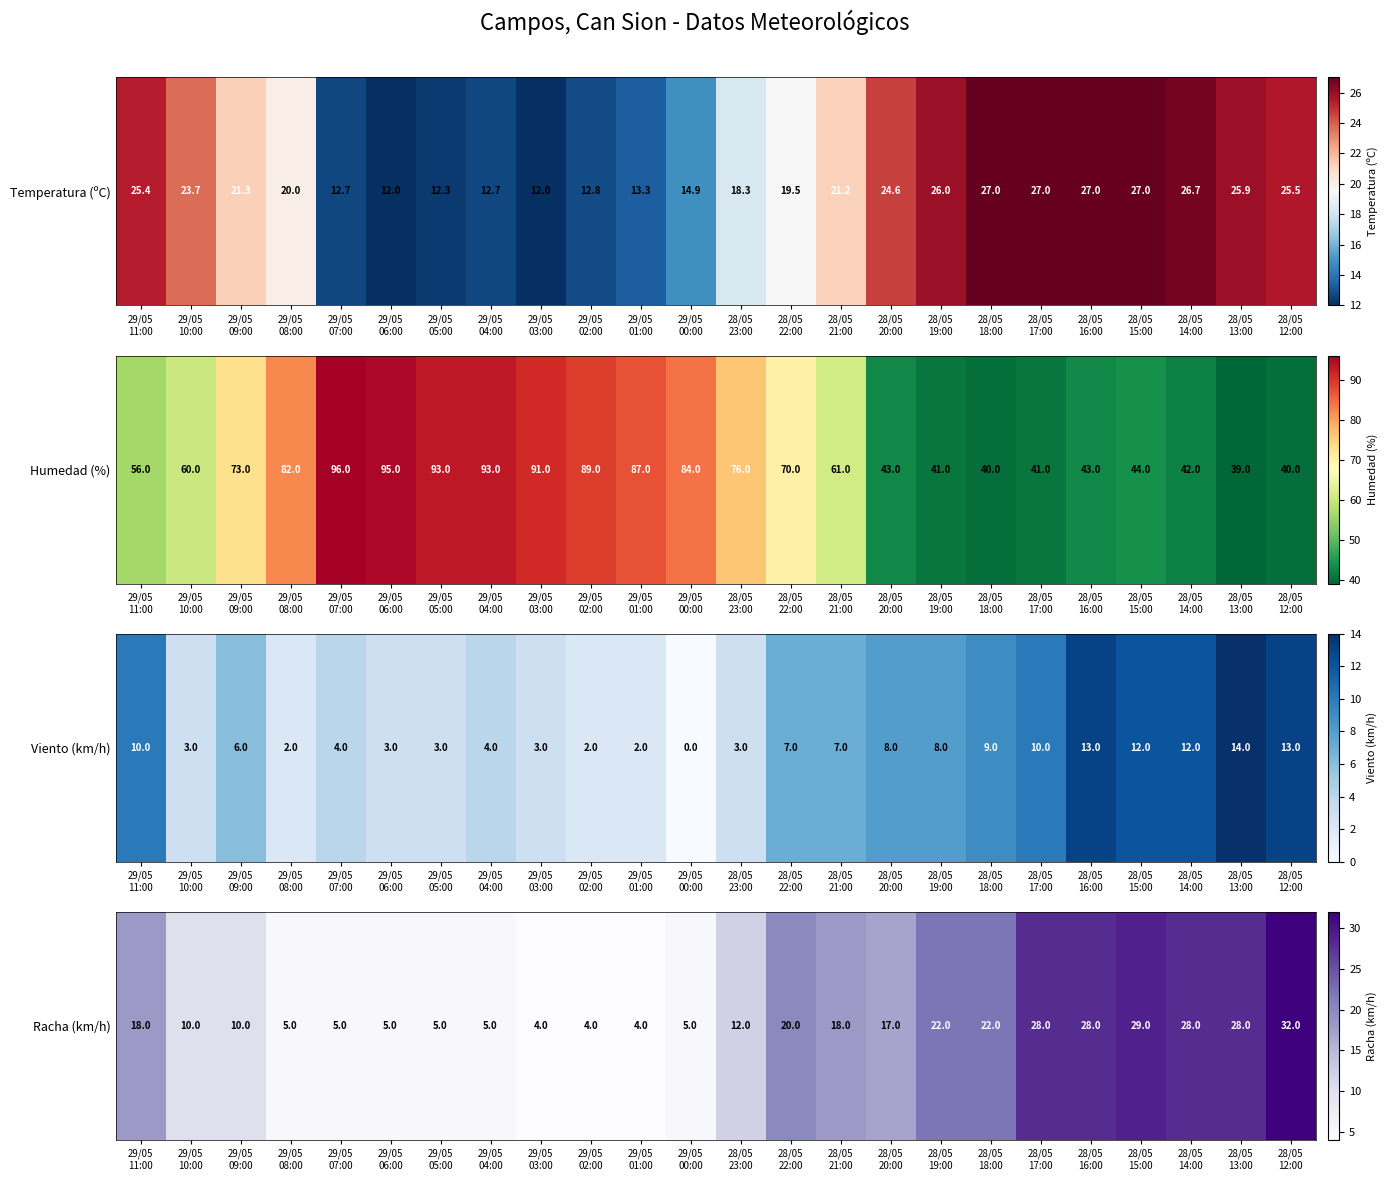

At which label does the data first exceed 17?

29/05
11:00